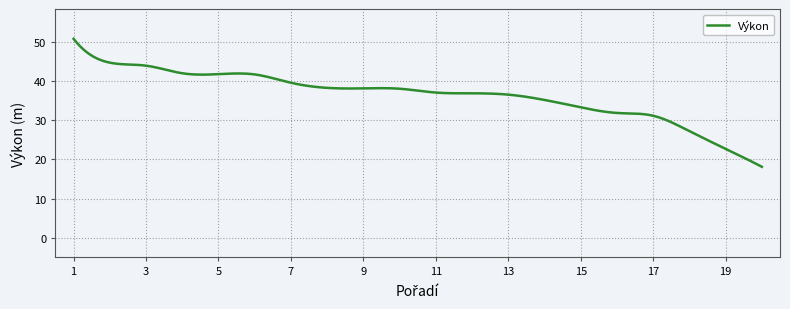

What is the greatest value displayed?

50.9